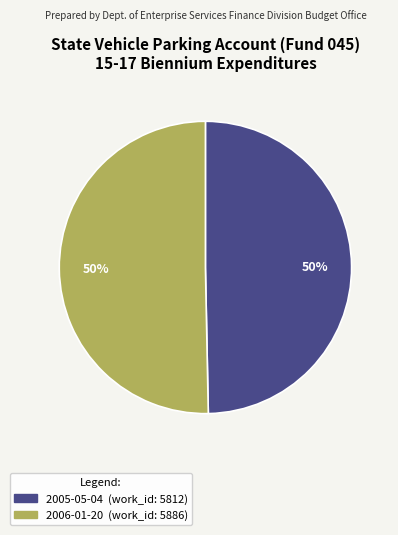

The 2006-01-20 slice represents 50% of the pie. True or false?

True